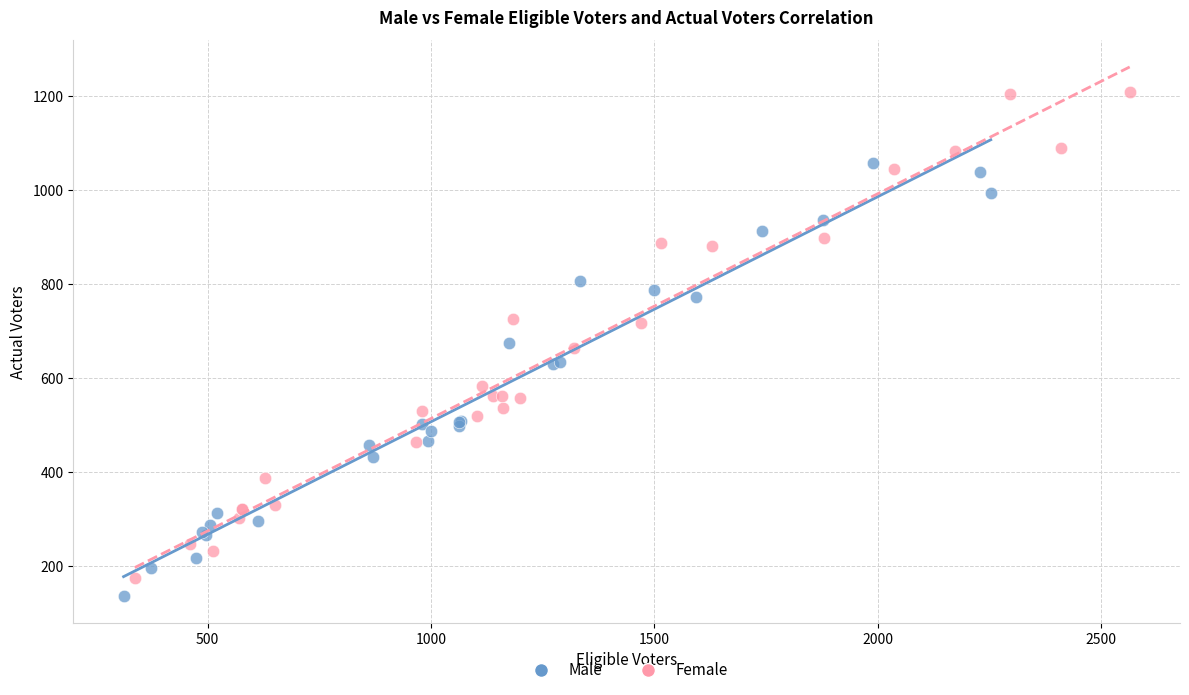

What are all the series names shown in the legend?

Male, Female